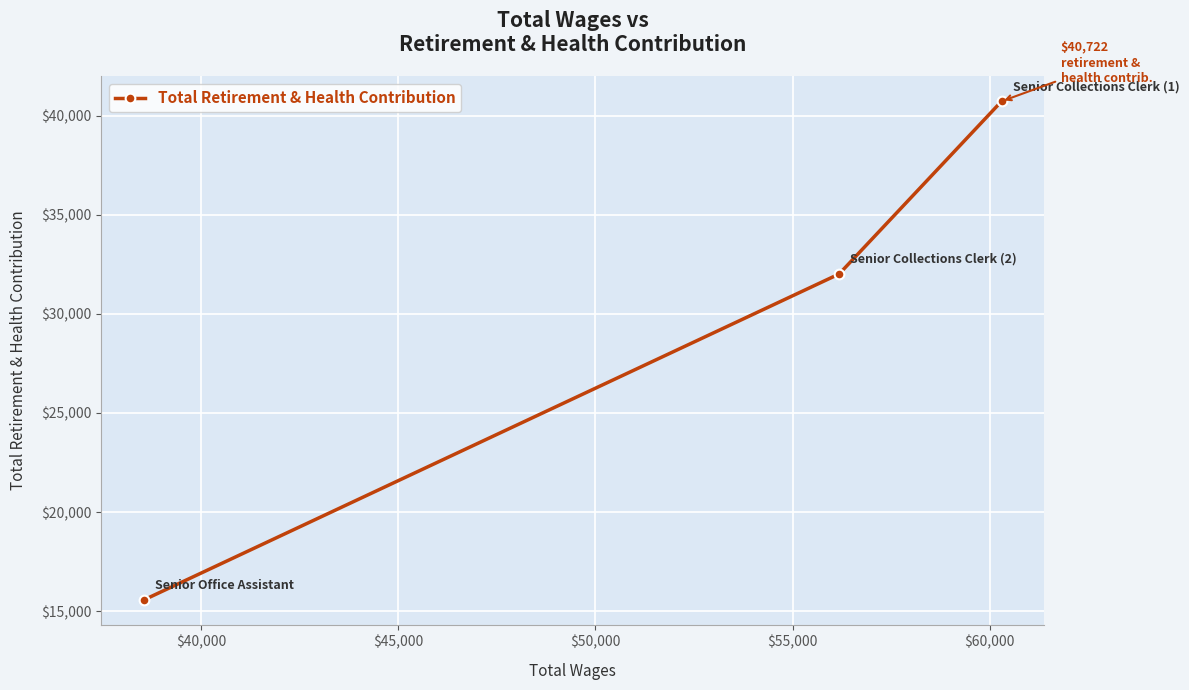

What is the greatest value displayed?

40722